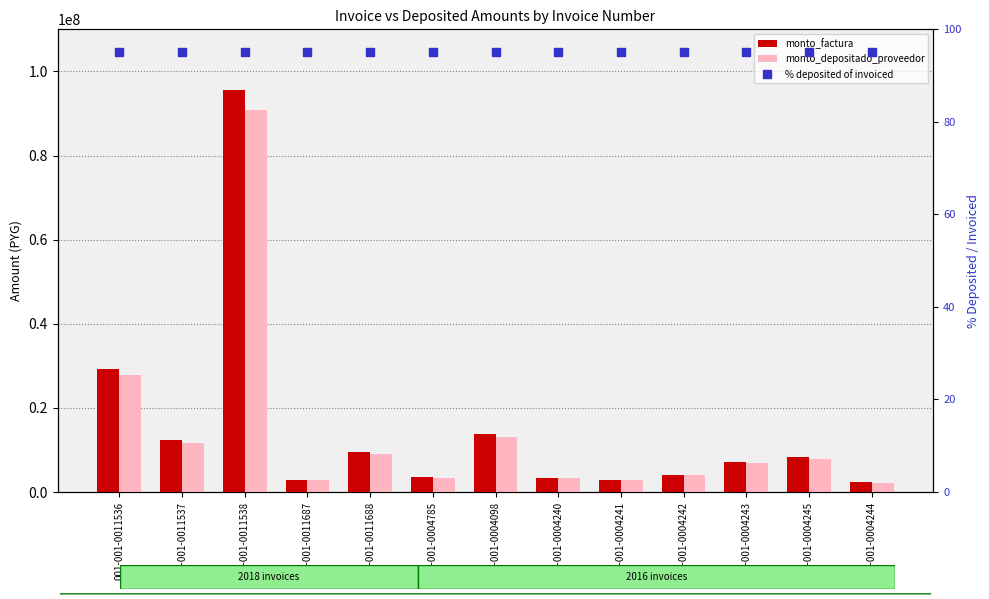

What is the spread (max minus min) of values at 001-001-0004241?

2934904.9